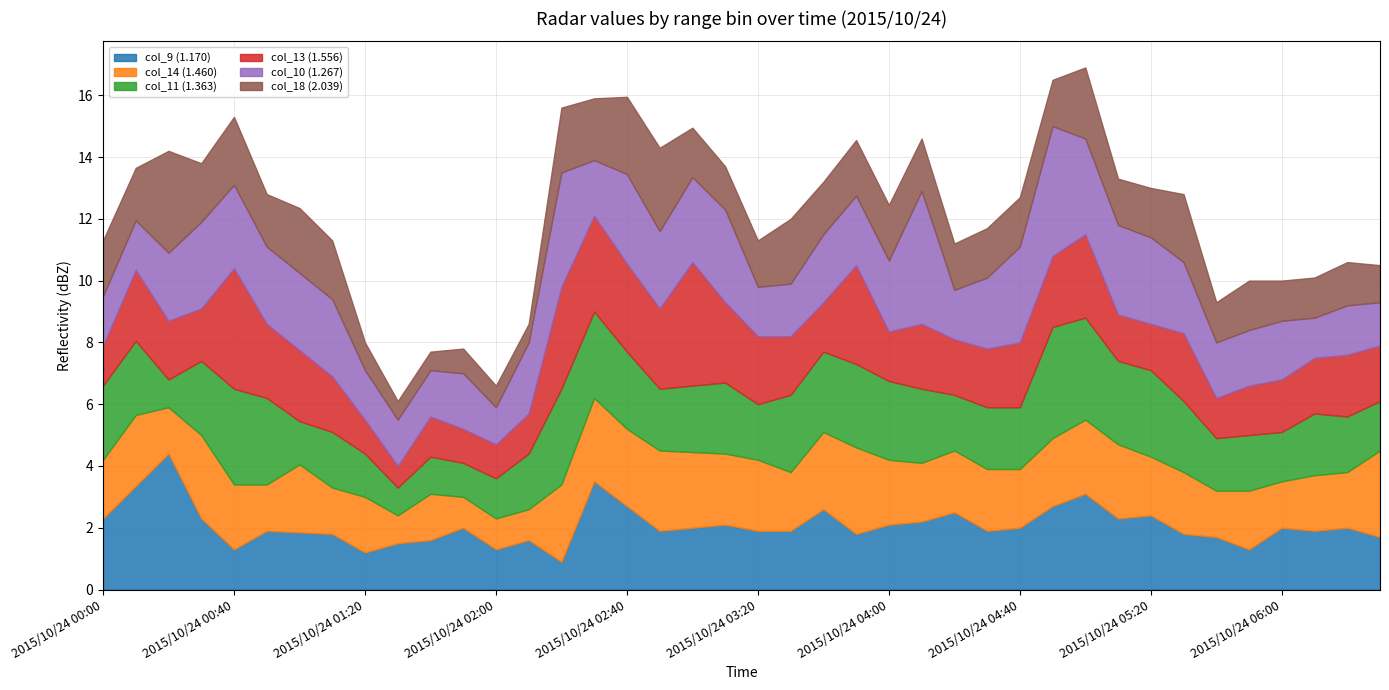

Is it true that col_9 (1.170) equals 0.6 at 2015/10/24 05:20?

False